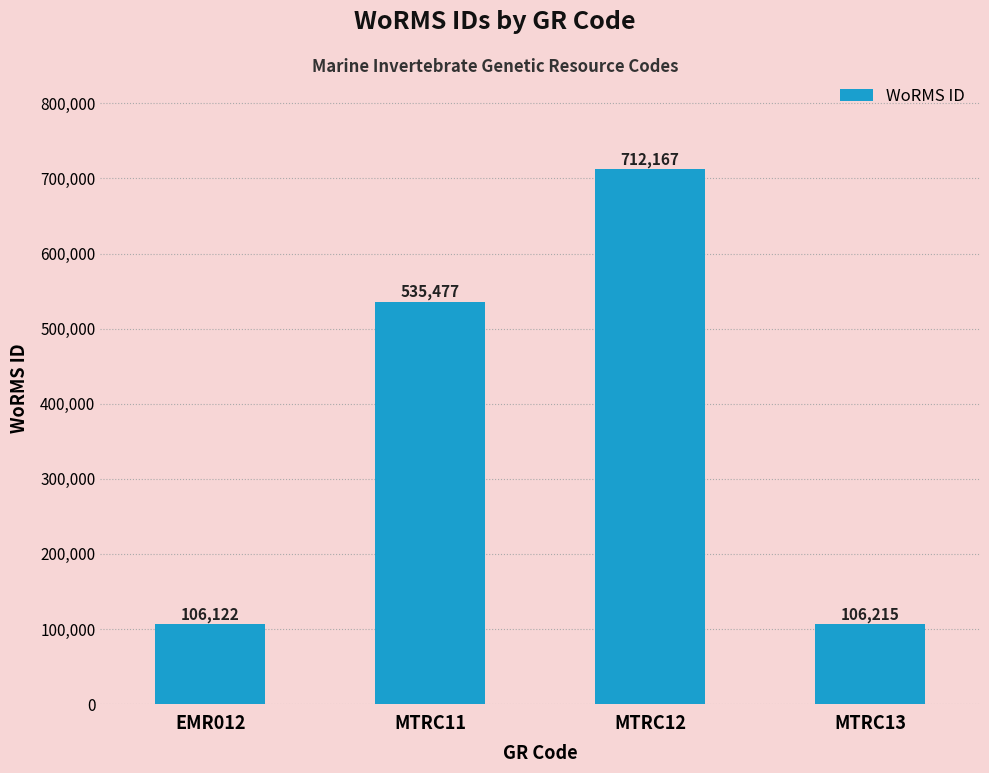

What is the average value?

364995